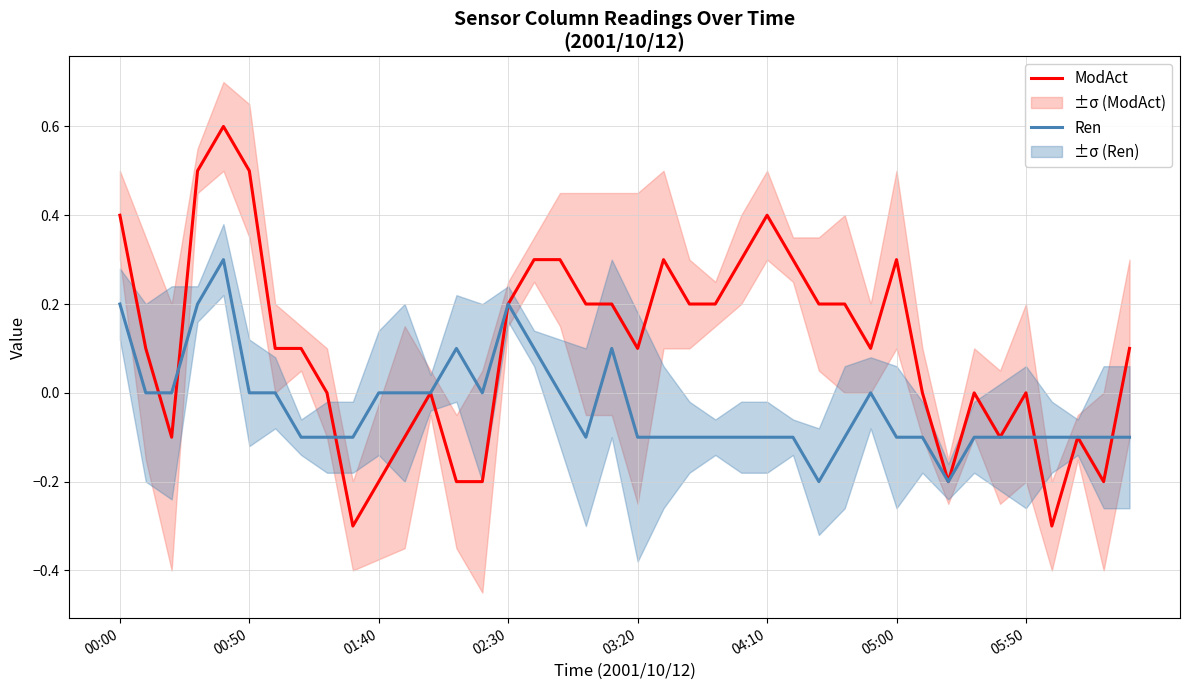

What is the difference between the maximum and minimum values in the ModAct series?

0.9